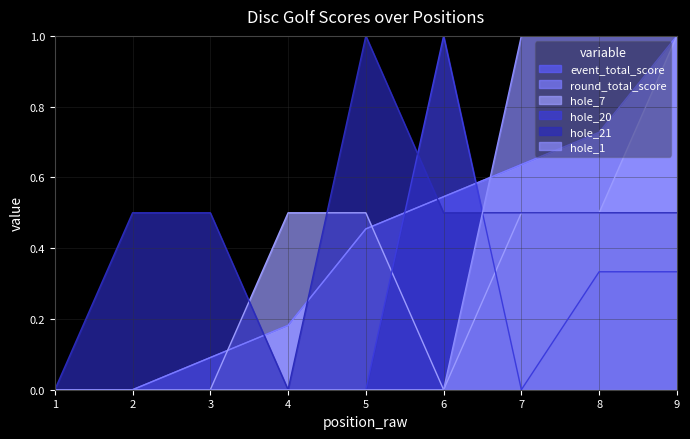

Is the value of hole_7 at 3 greater than the value of hole_21 at 9?

No